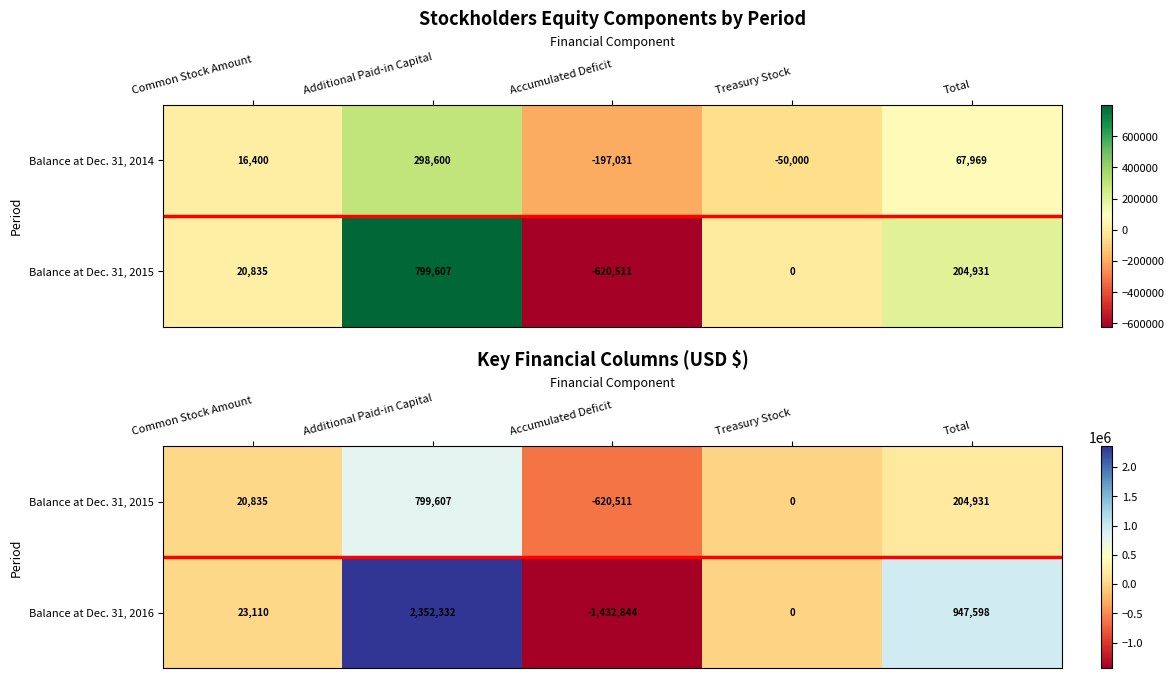

Where is Balance at Dec. 31, 2016 nearest to the value 459744?

Common Stock Amount